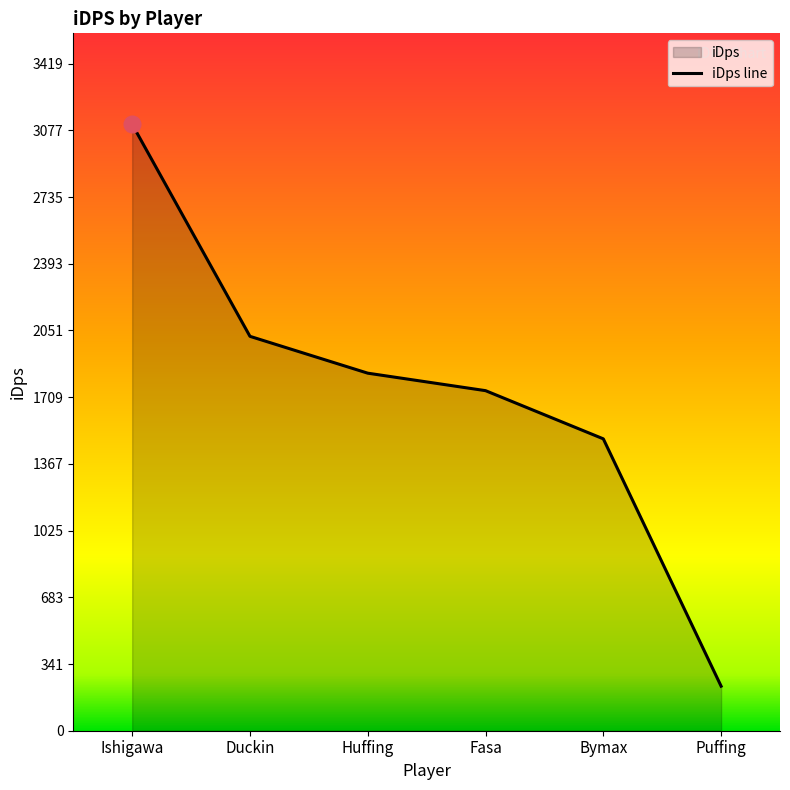

What is the value of the 5th point from the left?

1496.3